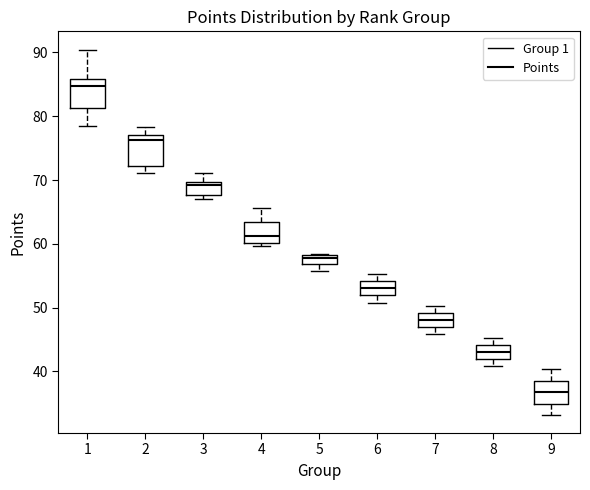

Which box's median line is the highest?

1